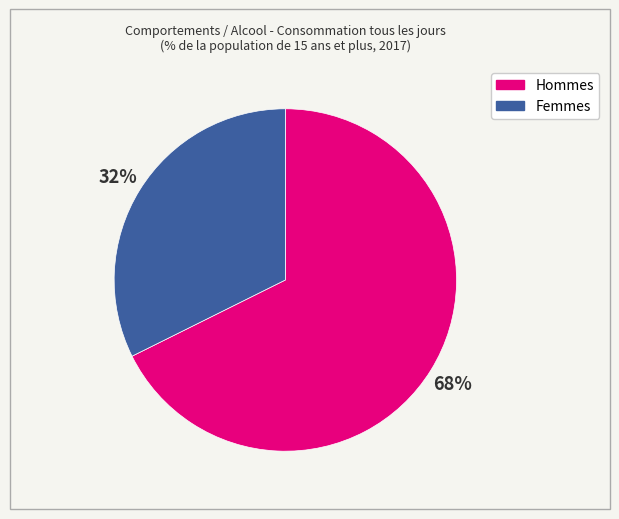

The Femmes slice represents 42% of the pie. True or false?

False